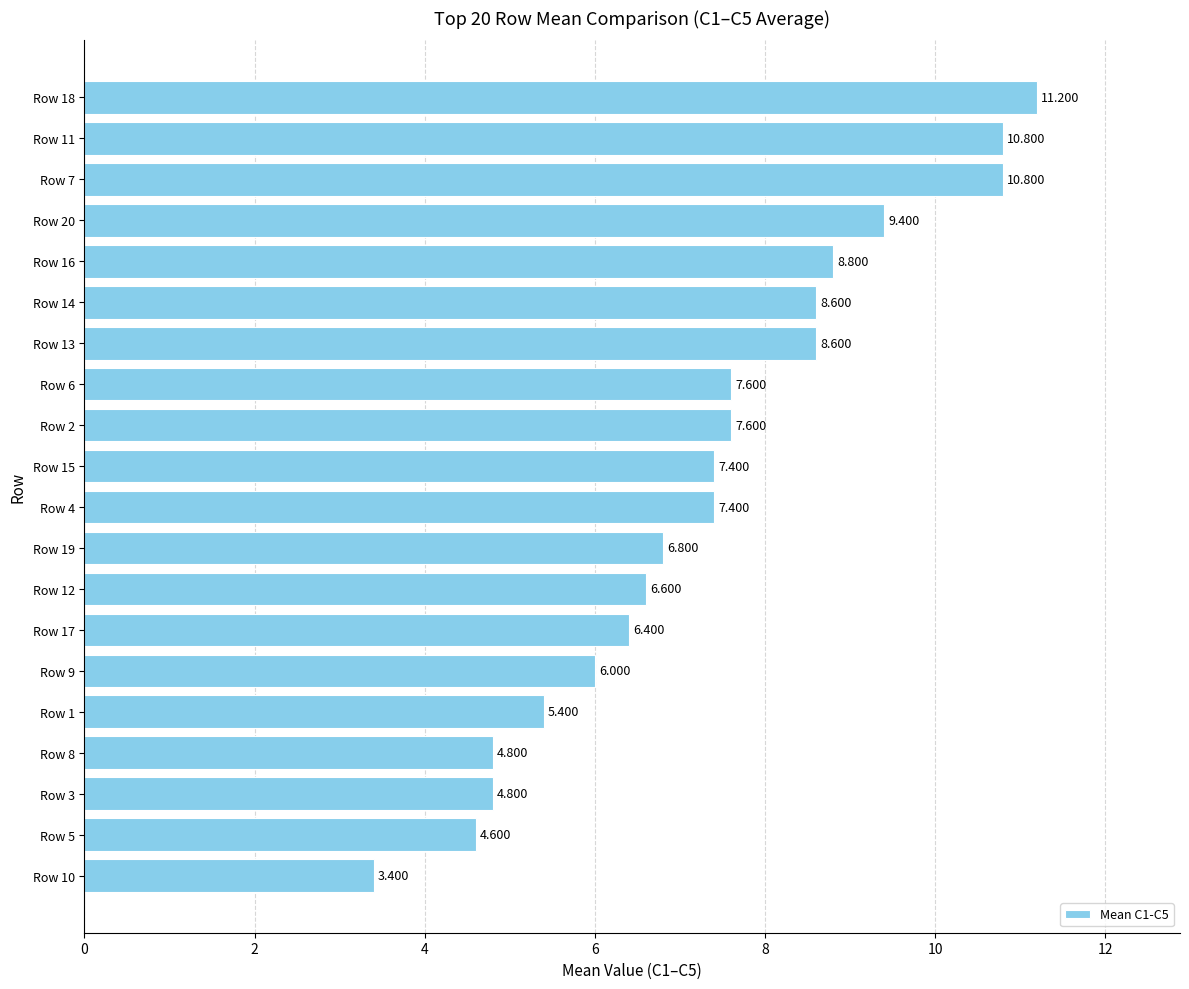

What is the average value?

7.3